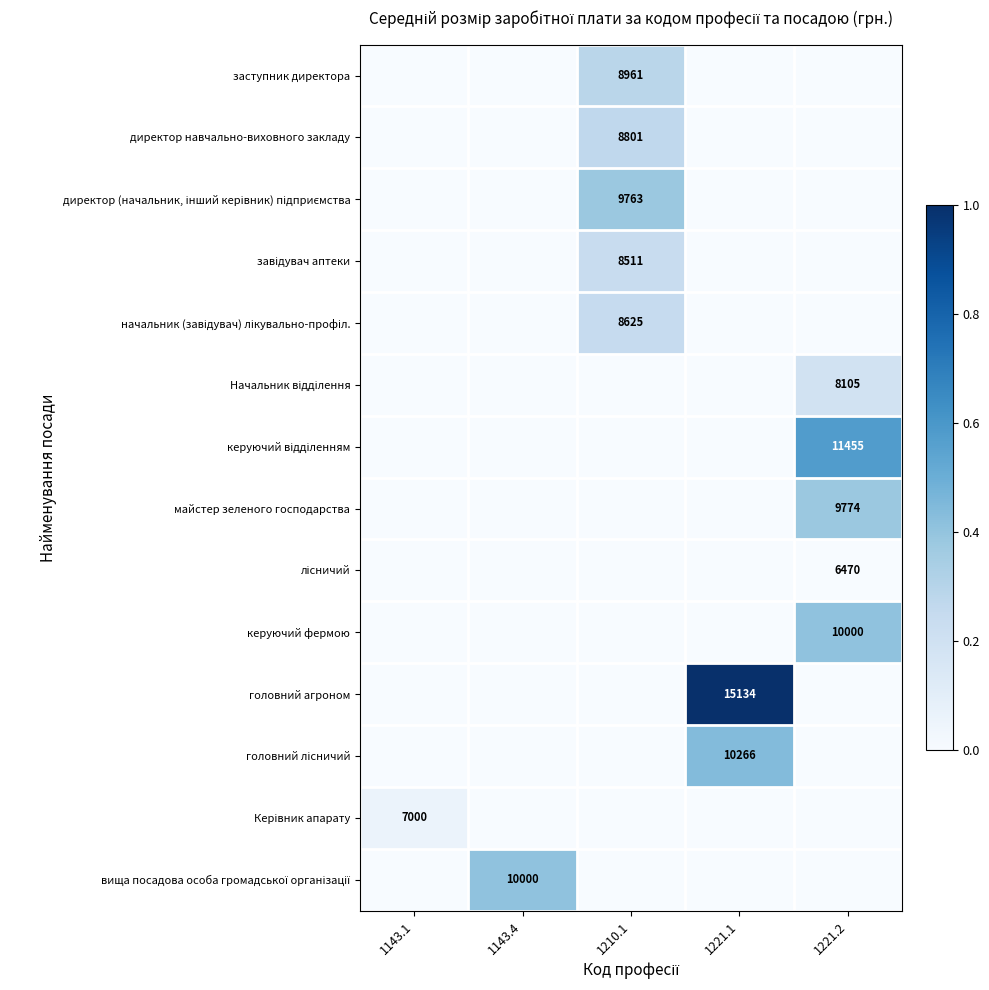

True or false: заступник директора has a value of 16127 at 1210.1.

False